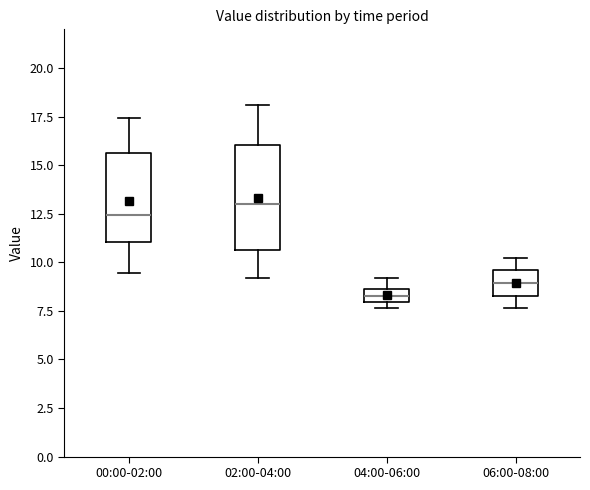

Which box's median line is the highest?

02:00-04:00